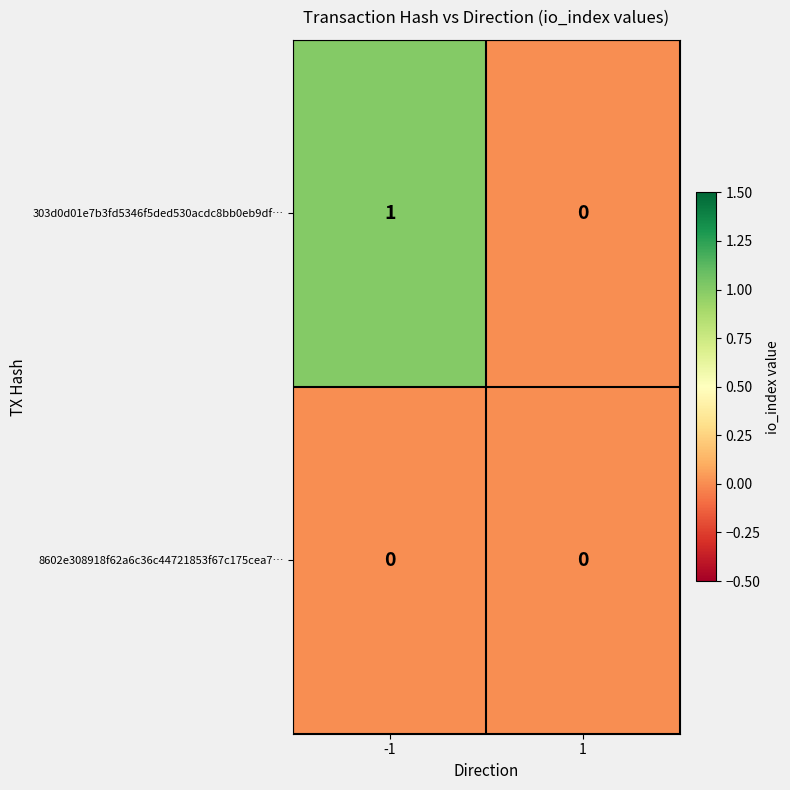

Which series has the largest total across all categories?

303d0d01e7b3fd5346f5ded530acdc8bb0eb9df…